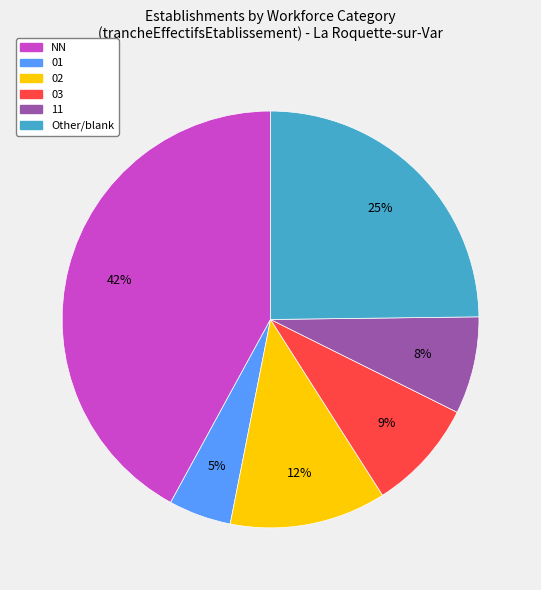

Is there a majority slice in this chart?

No